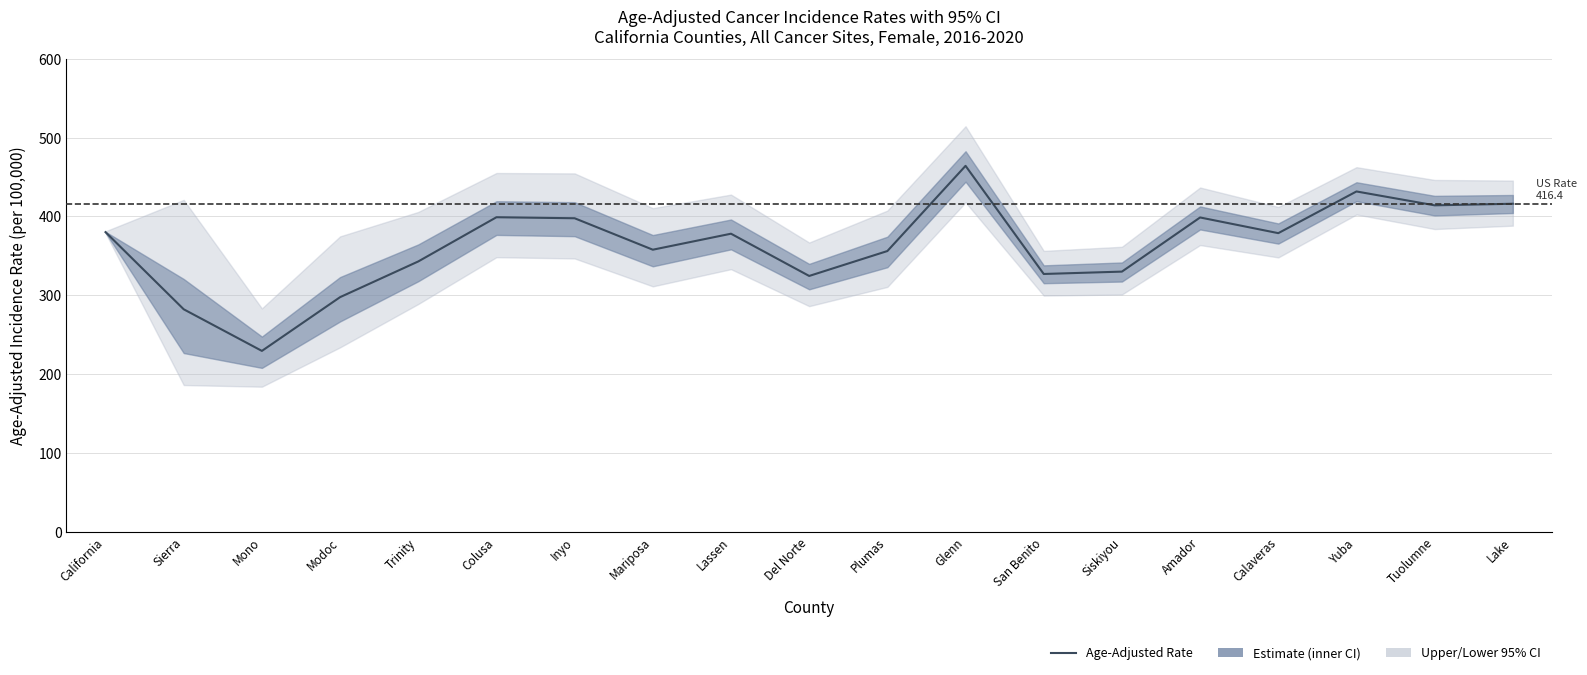

List the labels in order of value, smallest first.

Mono, Sierra, Modoc, Del Norte, San Benito, Siskiyou, Trinity, Plumas, Mariposa, Lassen, Calaveras, California, Inyo, Amador, Colusa, Tuolumne, Lake, Yuba, Glenn